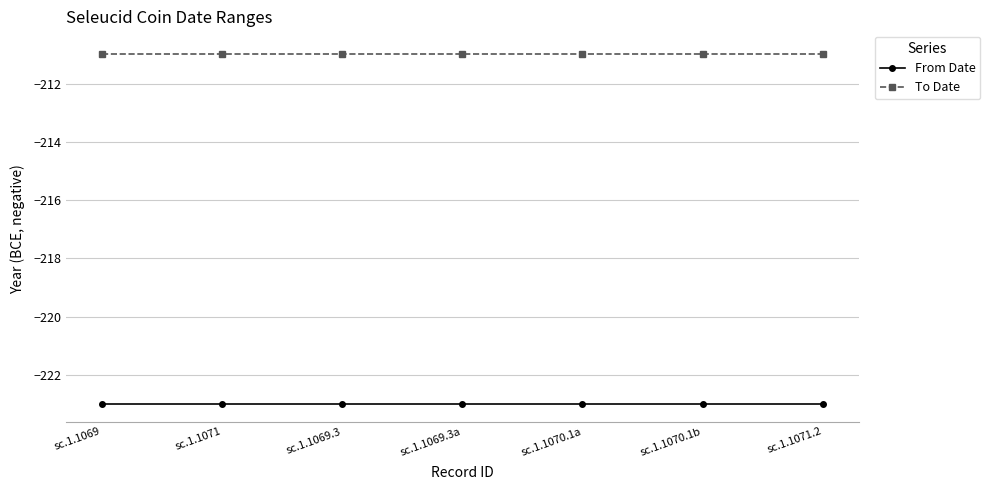

True or false: From Date has a value of -356 at sc.1.1069.3.

False